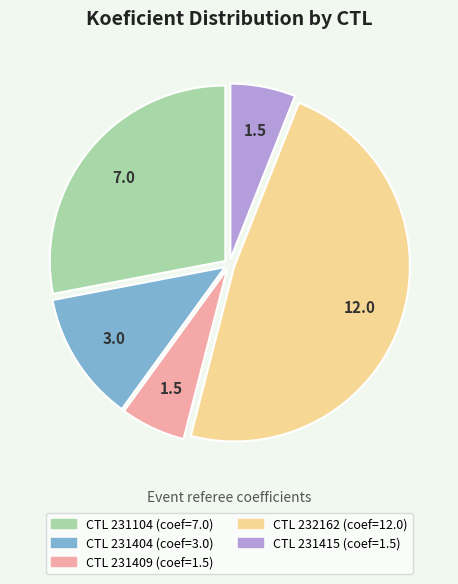

Is there a majority slice in this chart?

No